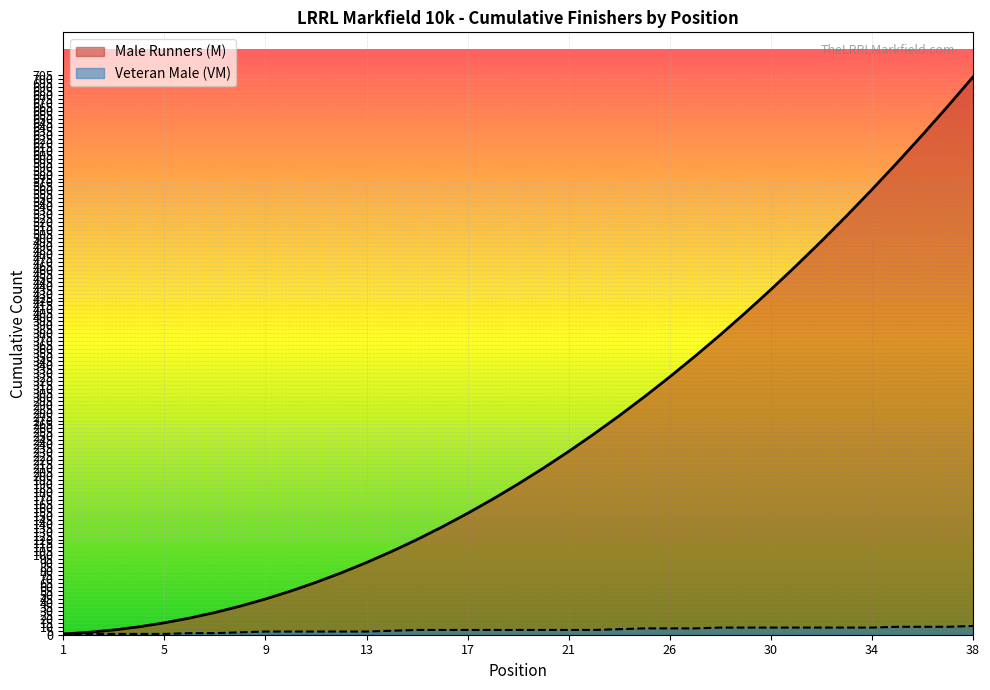

Reading left to right, extract all data points from this chart.

1=1	2=1	3=1	4=1	5=1	6=2	7=2	8=3	9=4	10=4	11=4	12=4	13=4	14=5	15=6	16=6	17=6	18=6	19=6	20=6	21=6	22=6	23=7	25=8	26=8	27=8	28=9	29=9	30=9	31=9	32=9	33=9	34=9	35=10	36=10	37=10	38=11